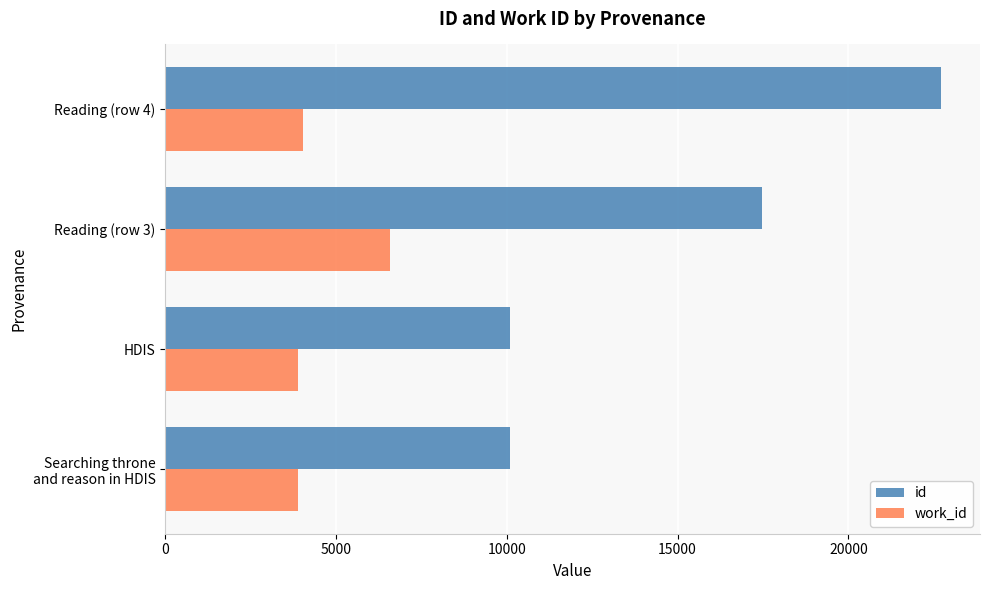

At which category is the sum across all series the highest?

Reading (row 4)